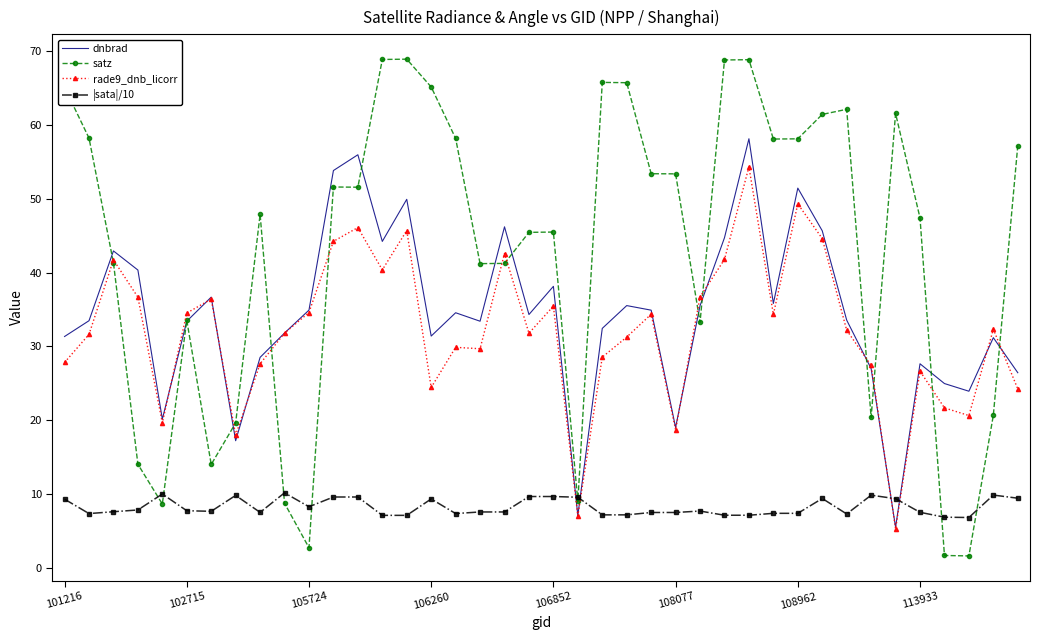

True or false: |sata|/10 and dnbrad cross at least once.

True